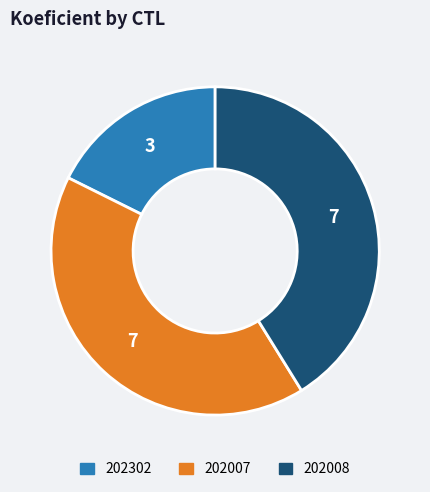

Do 202008 and 202302 together represent more than half of the pie?

Yes